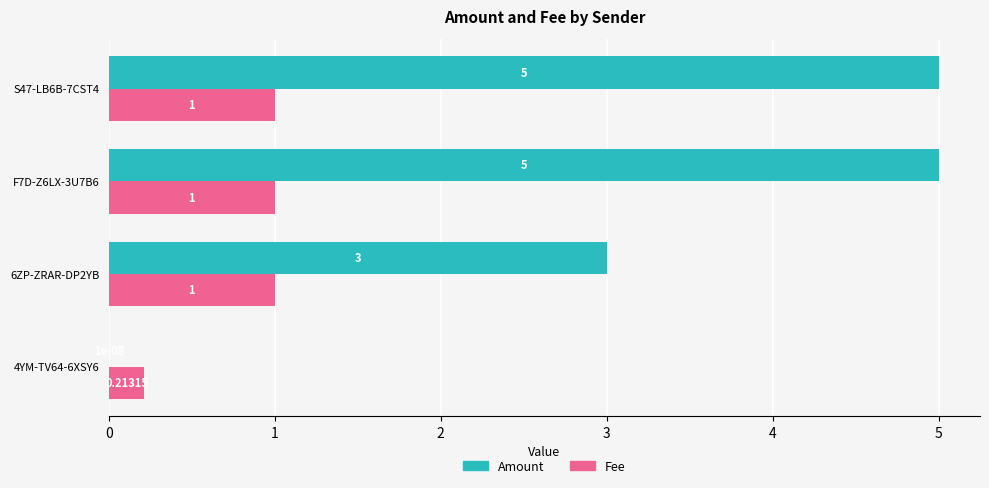

Is the value of Amount at F7D-Z6LX-3U7B6 greater than the value of Fee at 4YM-TV64-6XSY6?

Yes